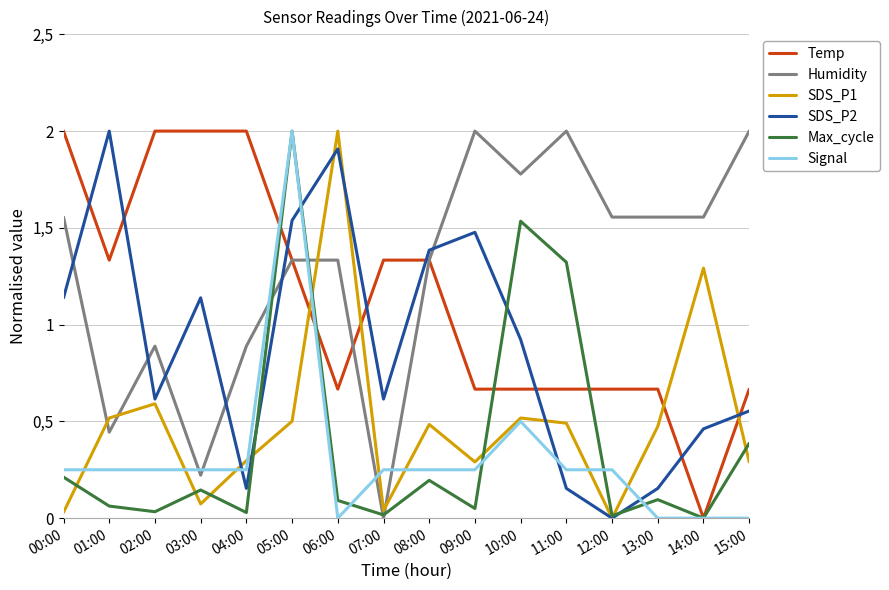

At which label does SDS_P2 reach its minimum?

12:00